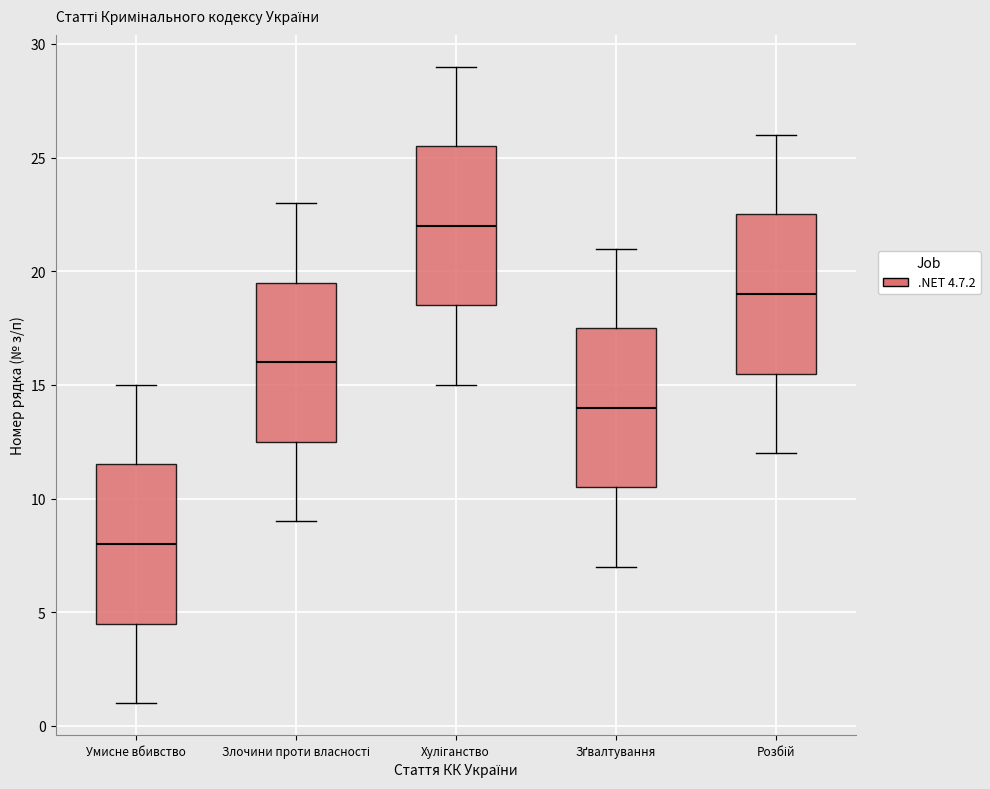

Reading left to right, read every box against the y-axis: the position of its median line, the range the box covers, and the ends of its whiskers. The values are not printed on the chart, so give them approximately, as read against the axis.

Умисне вбивство: median 8.0, box 4.5 to 11.5, whiskers 1.0 to 15.0
Злочини проти власності: median 16.0, box 12.5 to 19.5, whiskers 9.0 to 23.0
Хуліганство: median 22.0, box 18.5 to 25.5, whiskers 15.0 to 29.0
Зґвалтування: median 14.0, box 10.5 to 17.5, whiskers 7.0 to 21.0
Розбій: median 19.0, box 15.5 to 22.5, whiskers 12.0 to 26.0